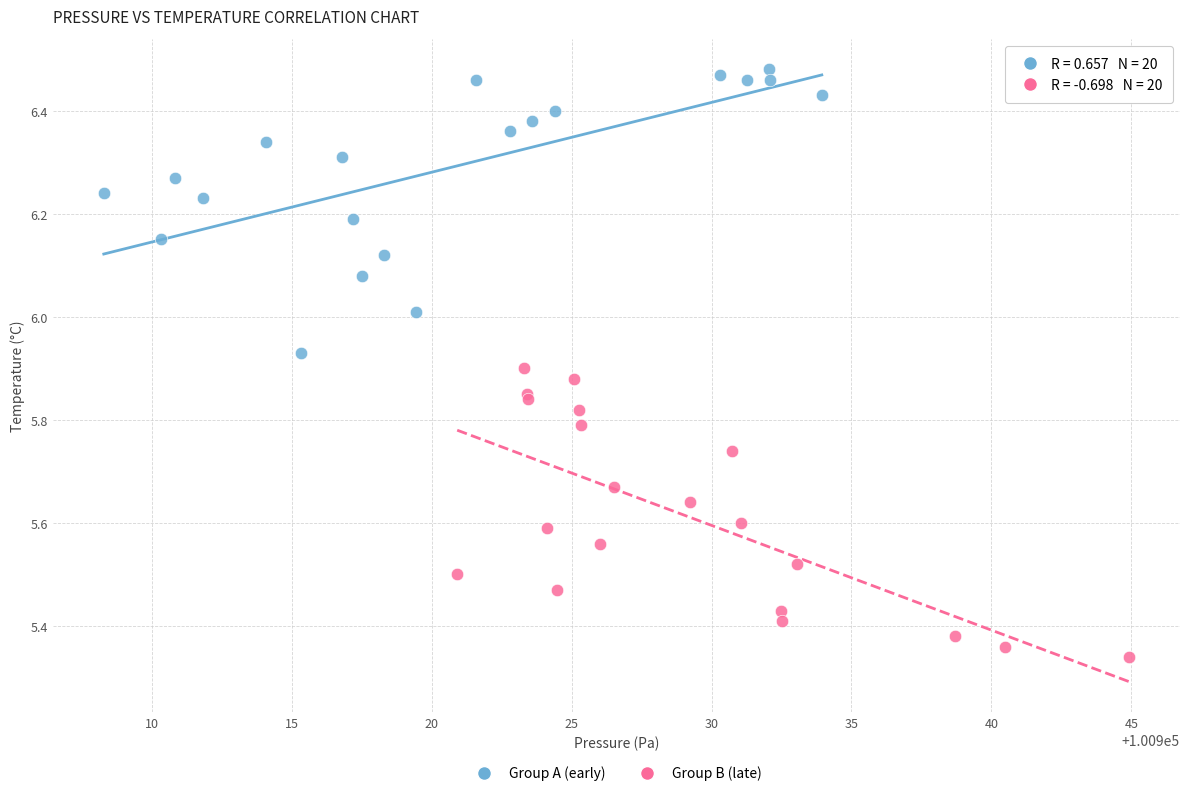

Which series reaches the maximum Y coordinate?

Group A (early)